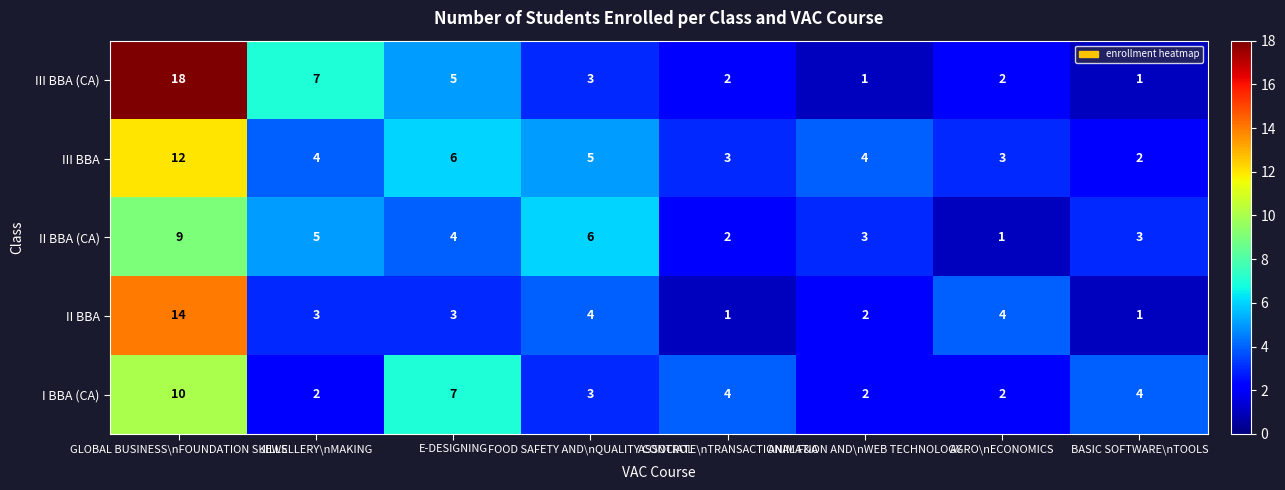

At how many categories does at least one series exceed 2?

8